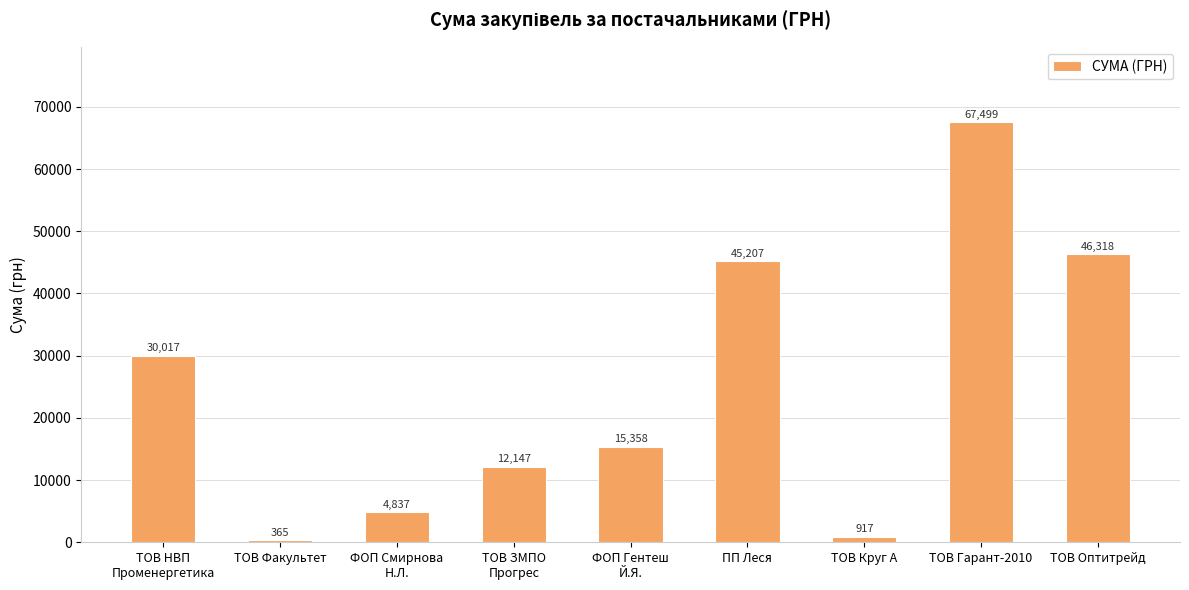

What is the difference between the second highest and minimum values?

45953.3